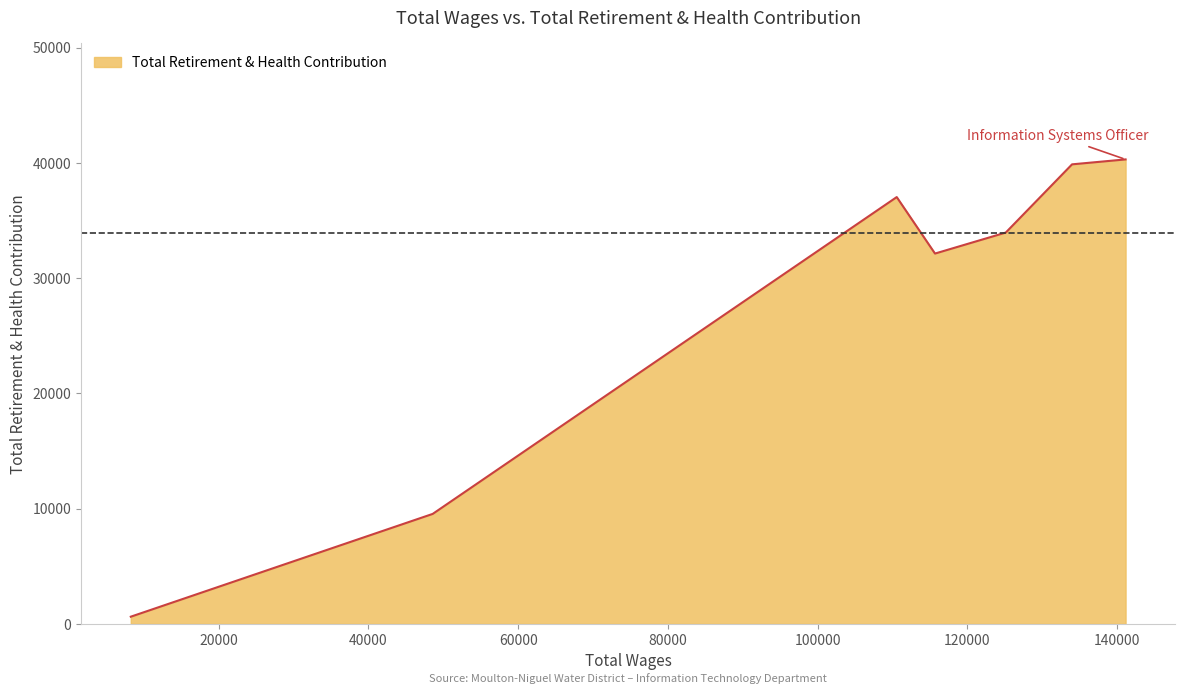

What is the greatest value displayed?

40315